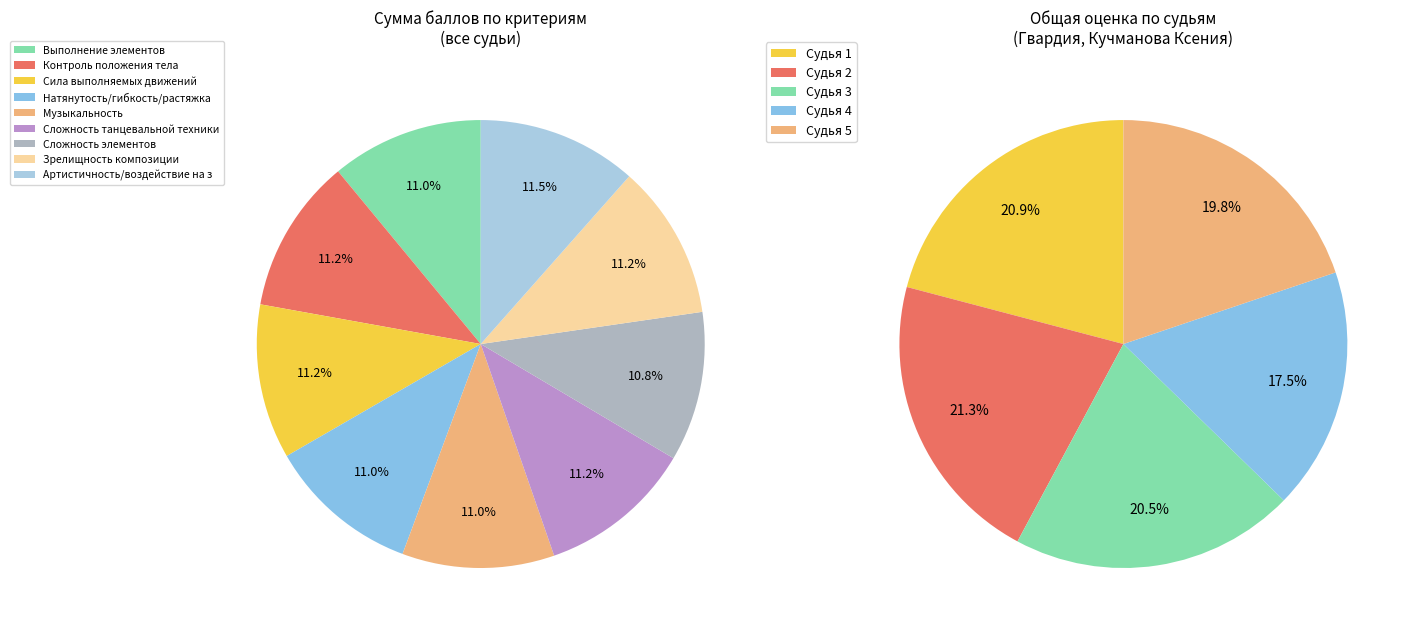

To the nearest percent, what percentage of the pie is Натянутость/гибкость/растяжка?

11%